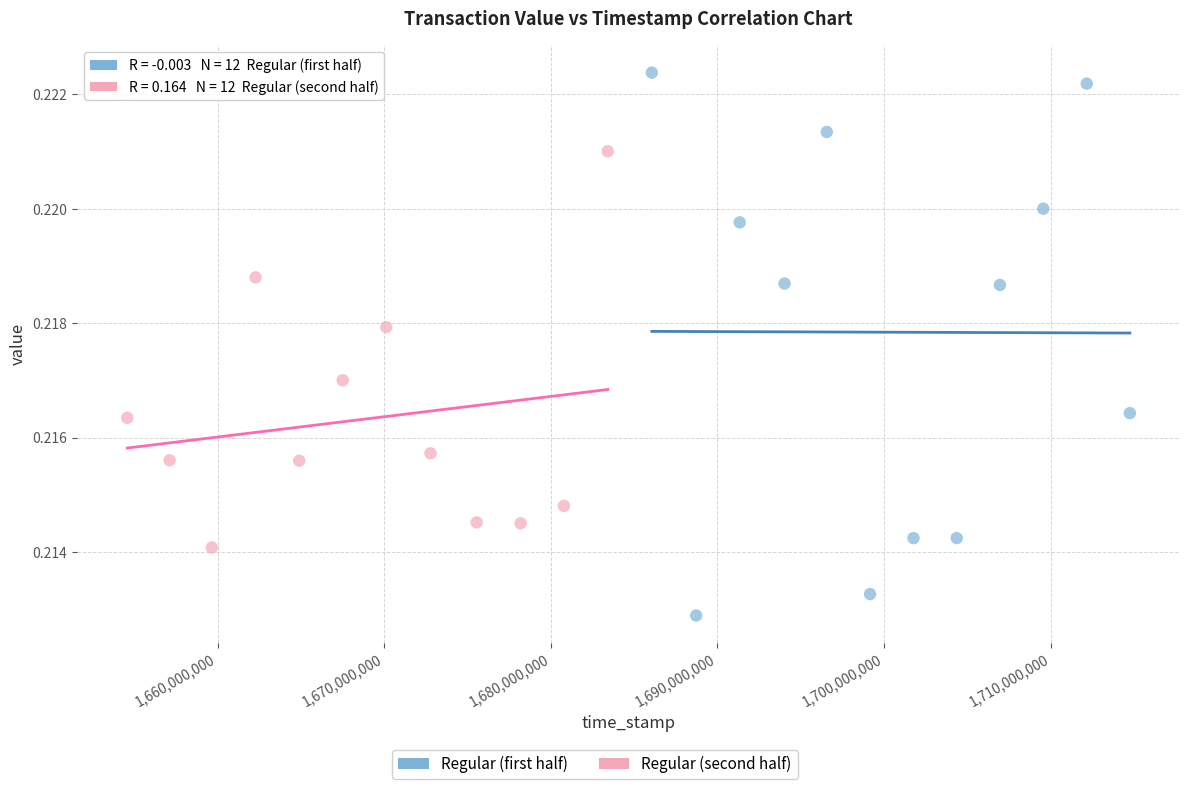

Which series has the widest spread of Y values?

Regular (first half)